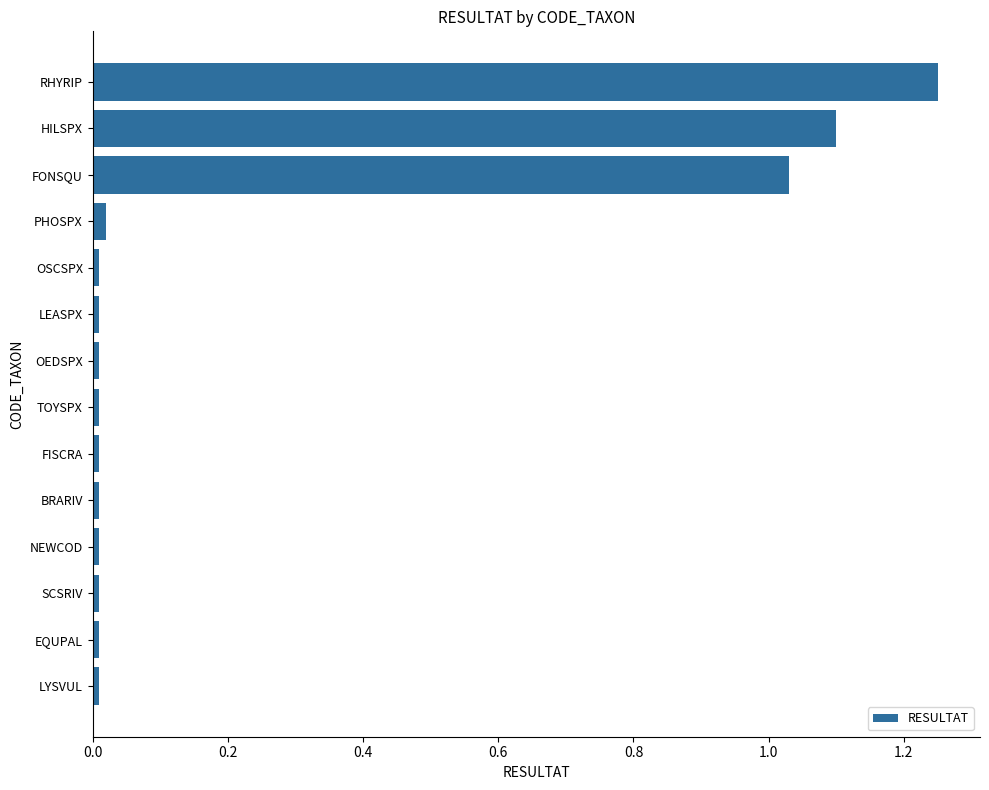

What is the sum of all values?

3.5